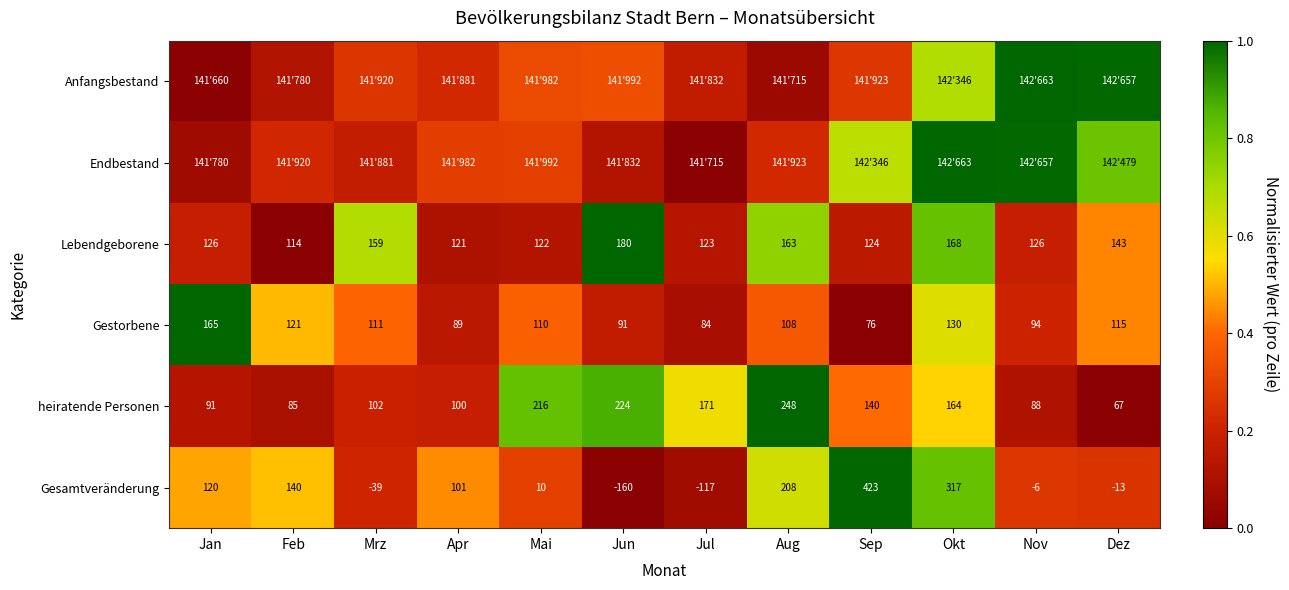

At which label is heiratende Personen closest to 157?

Okt